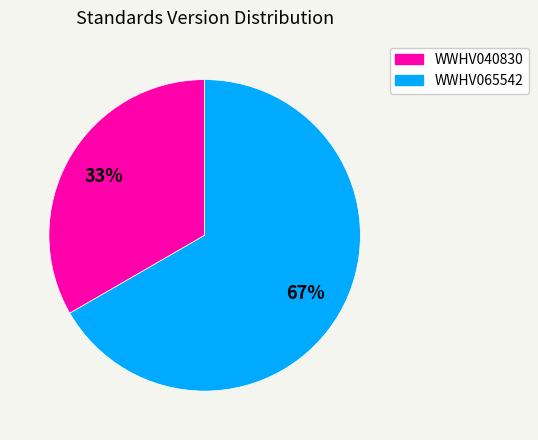

Is the sum of WWHV040830 and WWHV065542 greater than half?

Yes